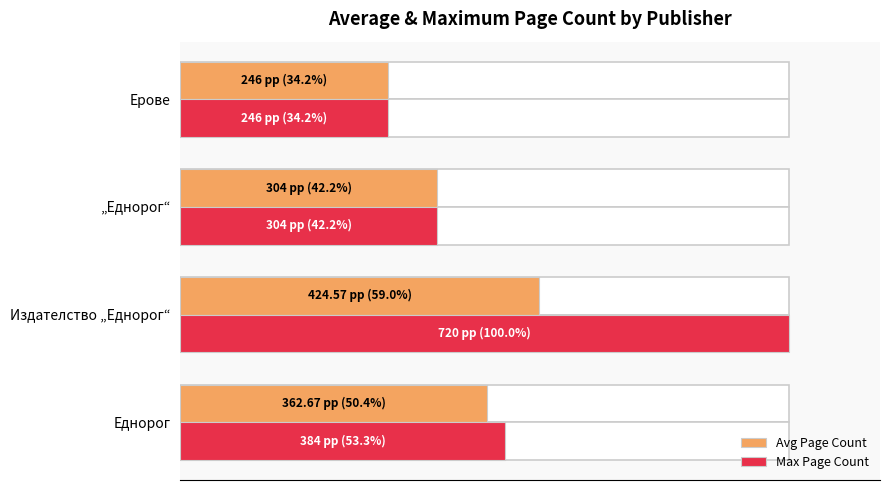

Does the chart contain any negative values?

No